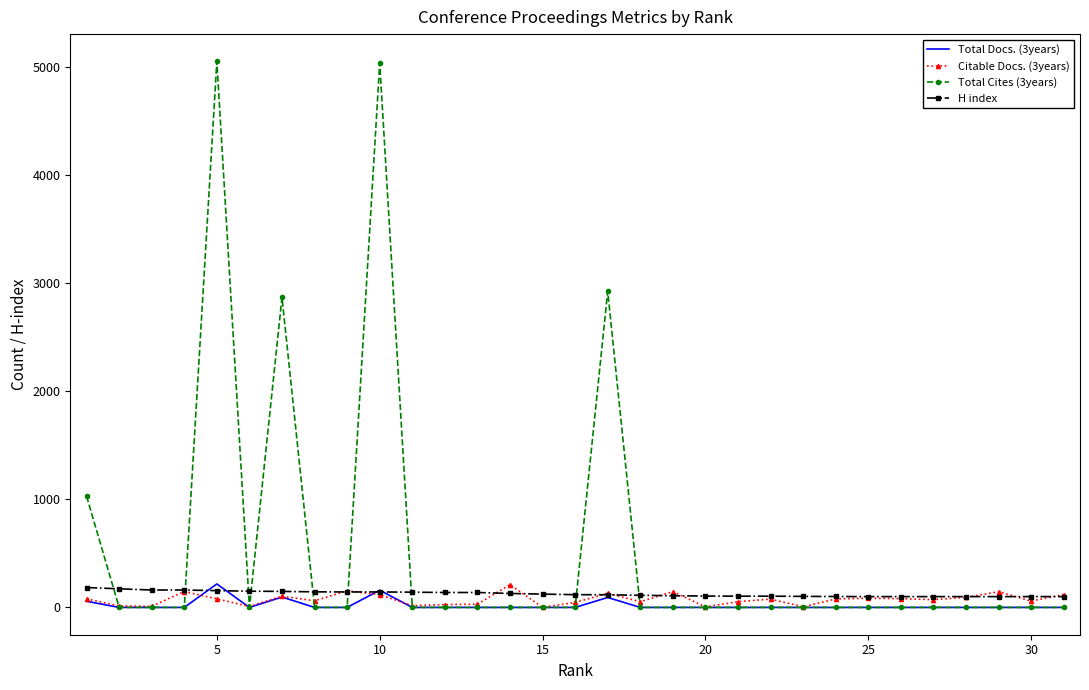

What is the highest value of the H index series?

184